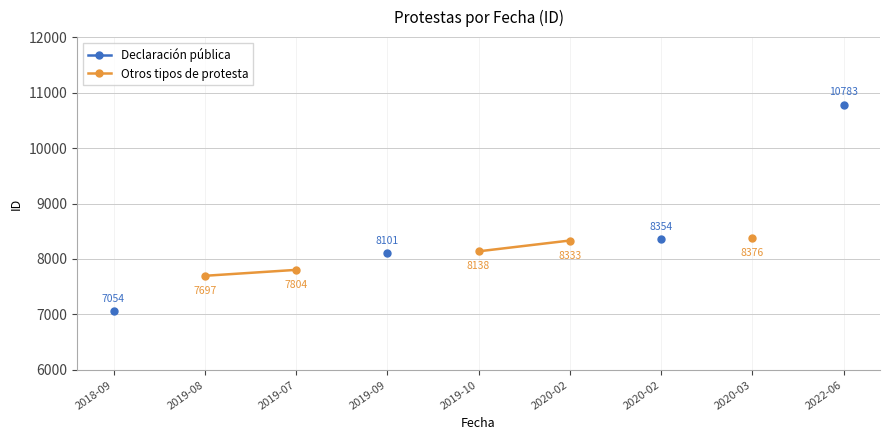

At which label is Declaración pública closest to 8918?

2020-02